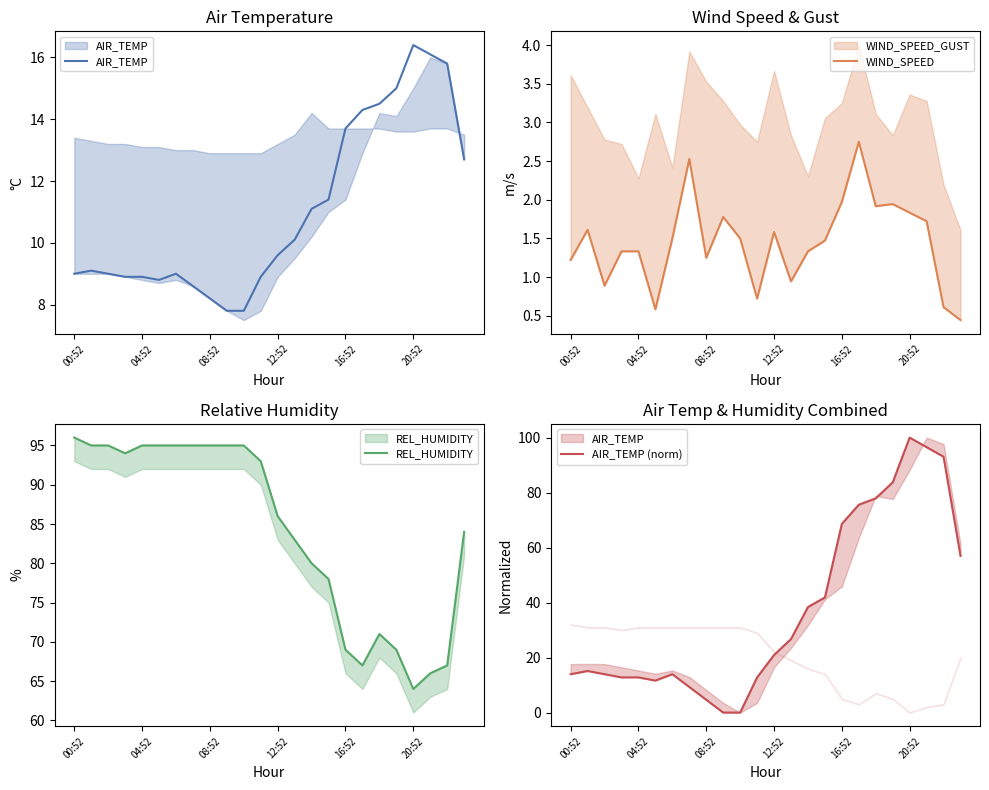

Between 16 and 12:52, which is larger?

16